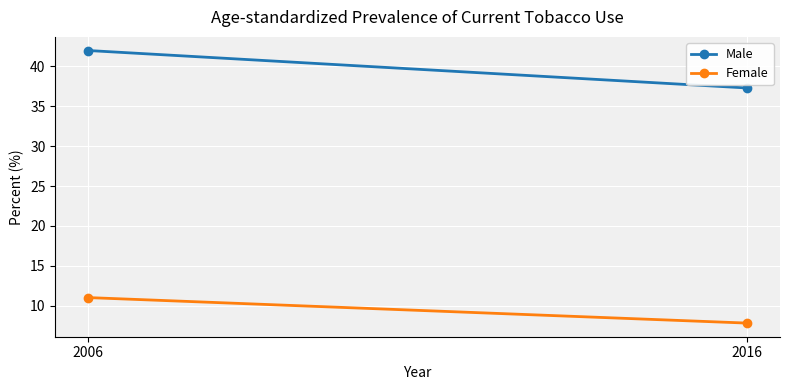

Is this an area chart (filled region under the line)?

No